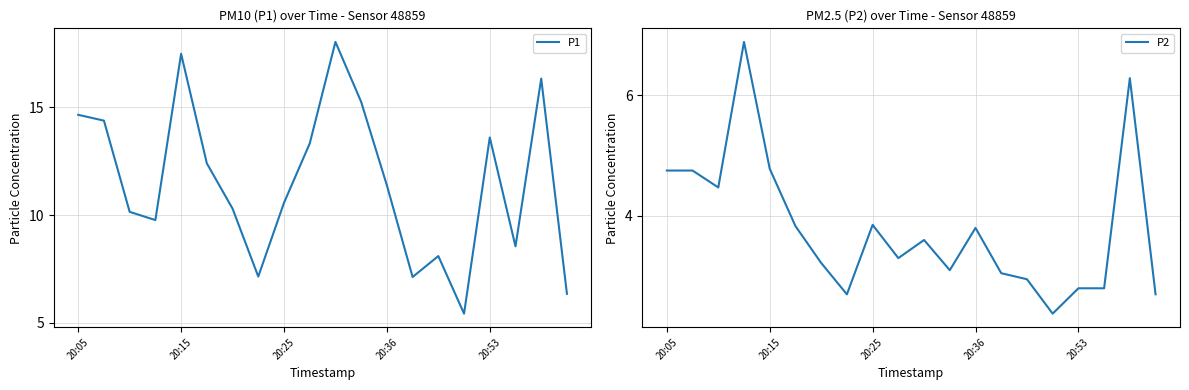

The P1 series shows 5.8 at 20:15. True or false?

False